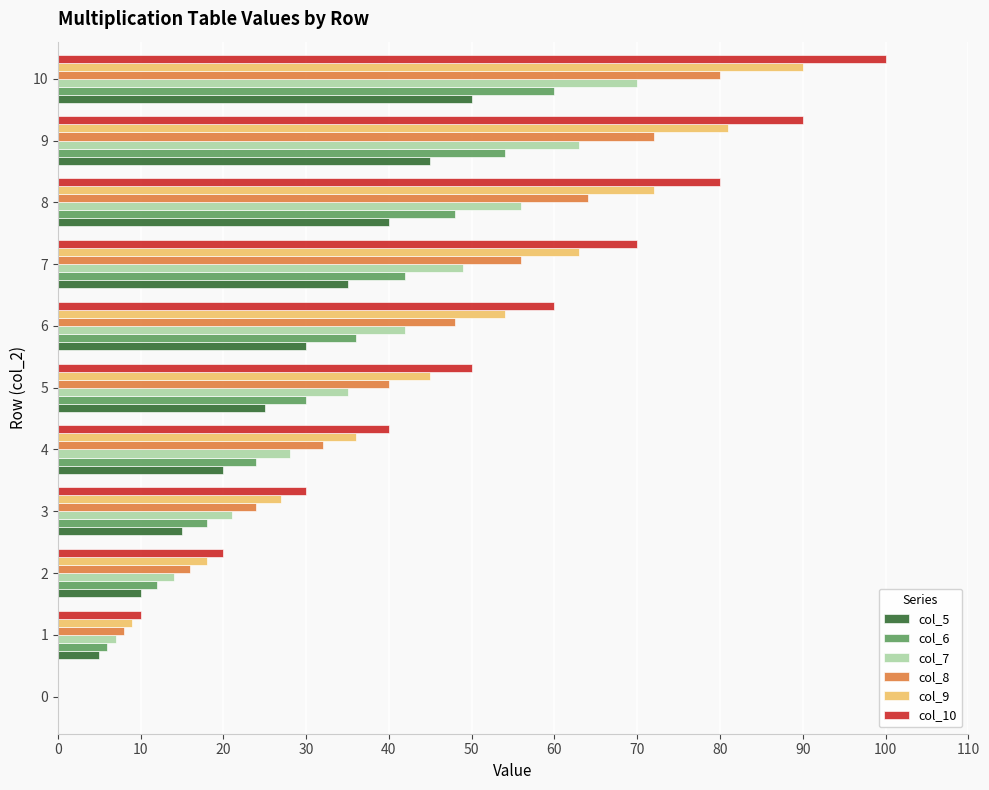

Which series has the largest total across all categories?

col_10